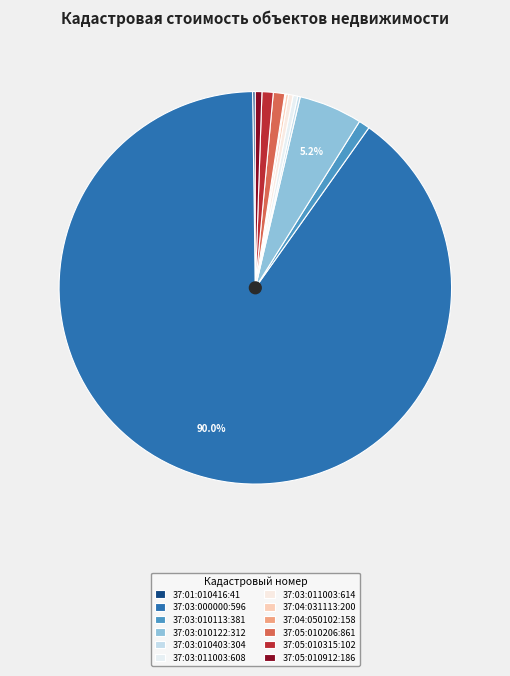

Combined, what portion of the pie is 37:04:031113:200 and 37:03:011003:608?

0.6%